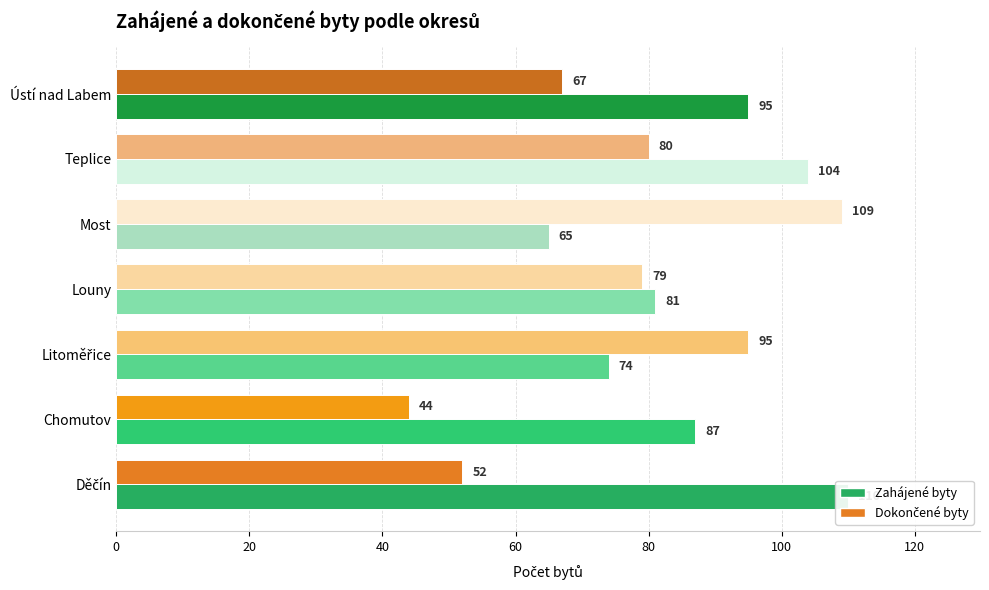

How many Dokončené byty values are between 52 and 95?

5